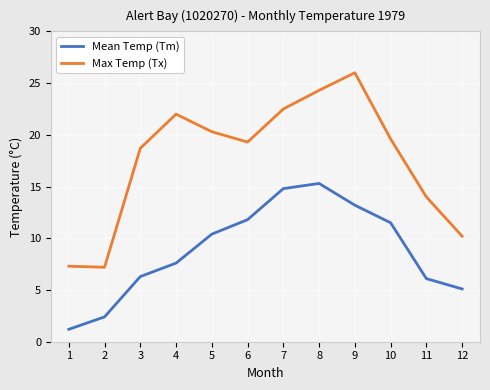

Is it true that Mean Temp (Tm) equals 23.5 at 7?

False